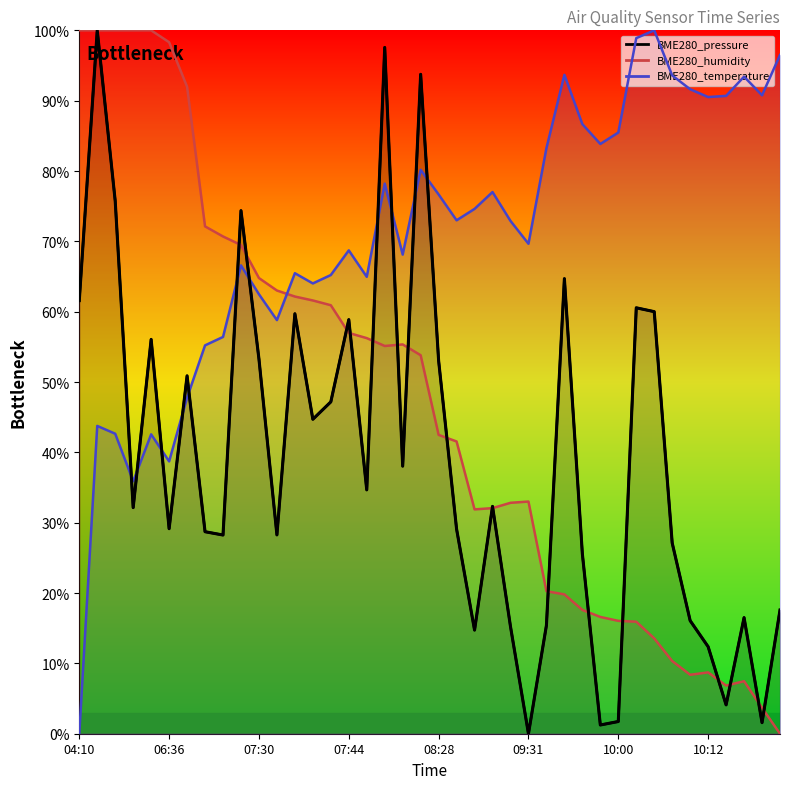

Is it true that BME280_temperature (line) equals 125.9 at 26?

False